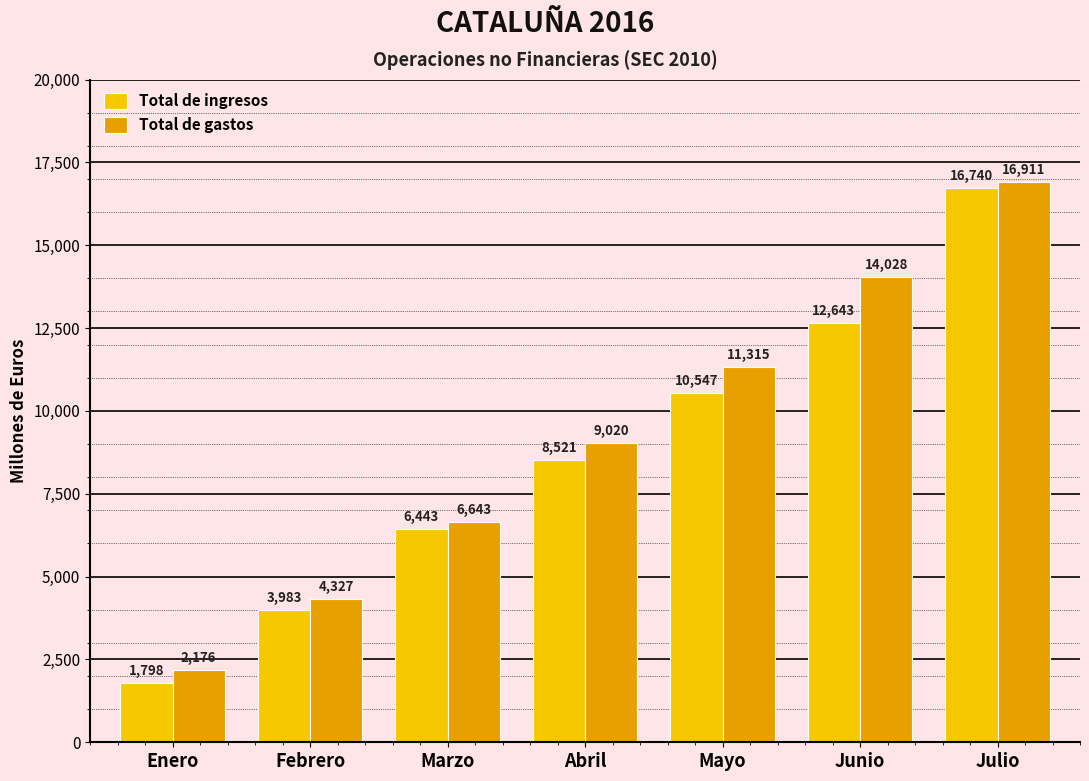

How many series are shown in this chart?

2